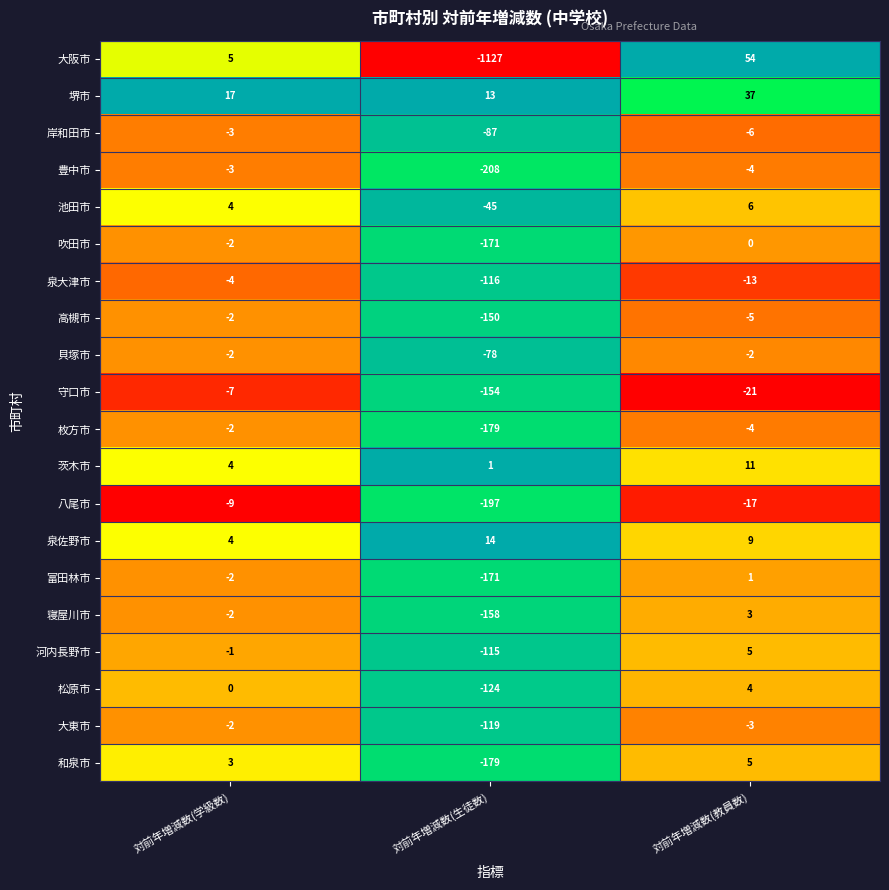

What is the spread (max minus min) of values at 対前年増減数(生徒数)?

1141